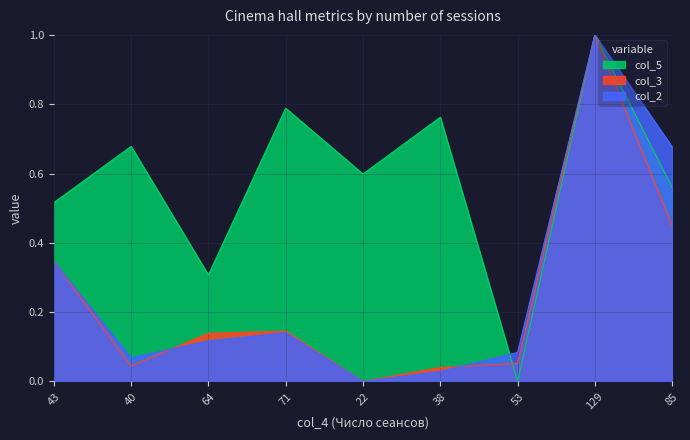

Which series has the largest total across all categories?

col_5